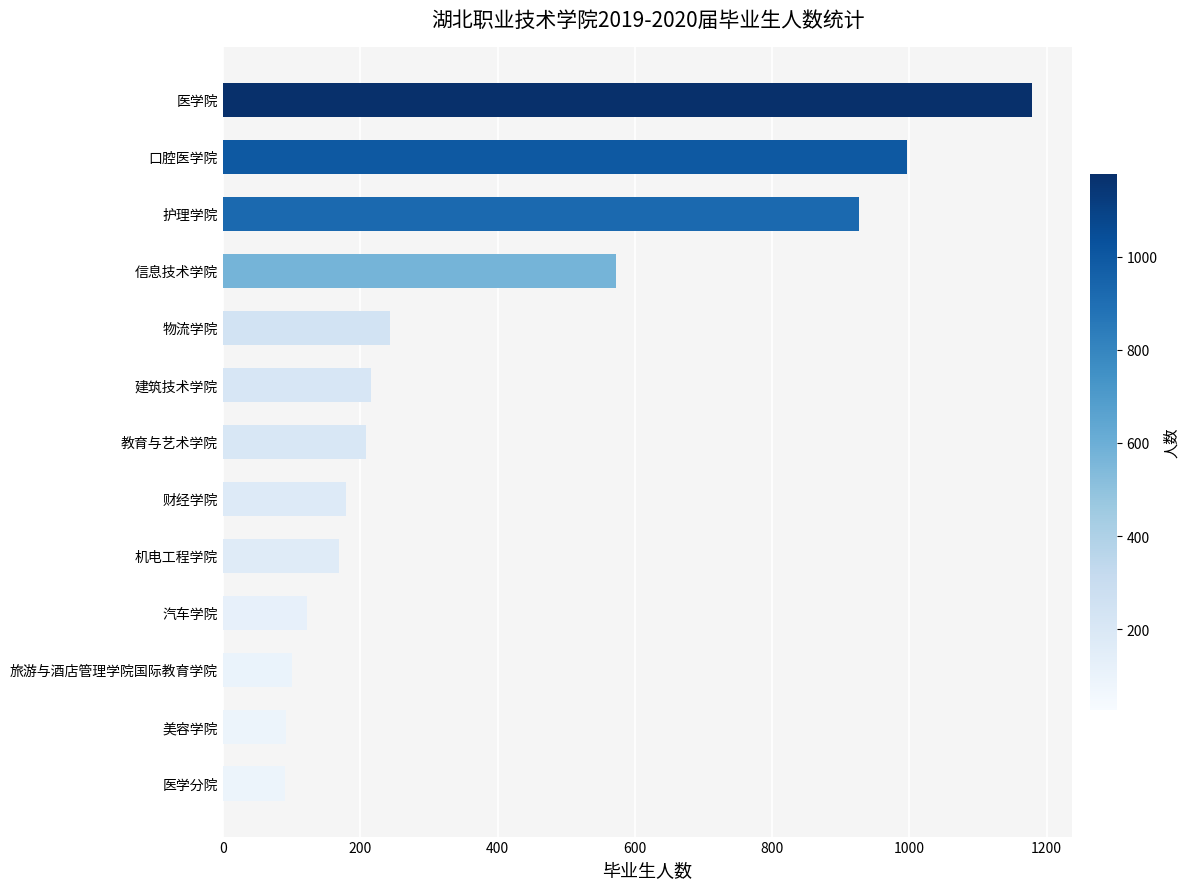

Which label corresponds to the largest value in the chart?

医学院